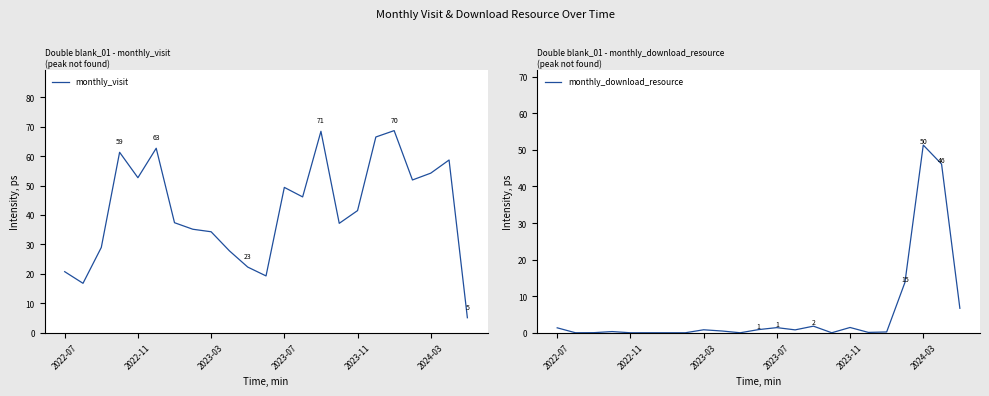

What is the sum of the monthly_download_resource values at 14 and 6?

1.8